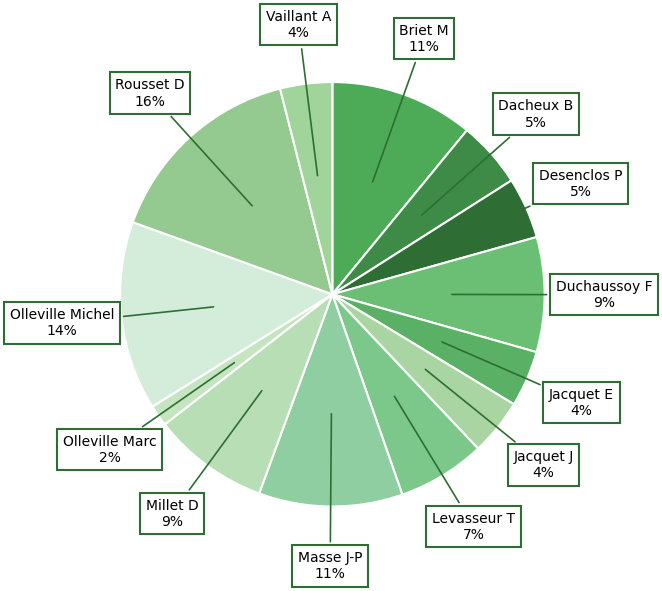

Which has a higher value, Olleville Michel or Jacquet E?

Olleville Michel